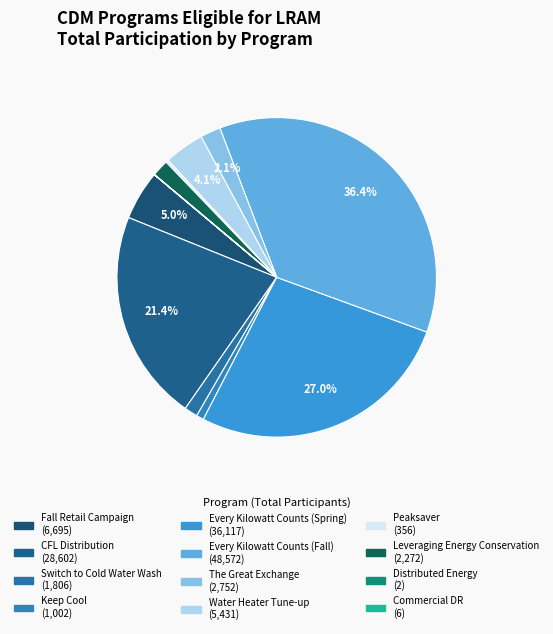

To the nearest percent, what percentage of the pie is Every Kilowatt Counts (Spring)?

27%